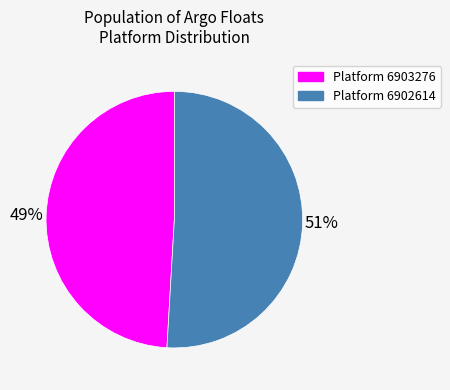

To the nearest percent, what is the difference between the largest and smallest slice percentages?

2%